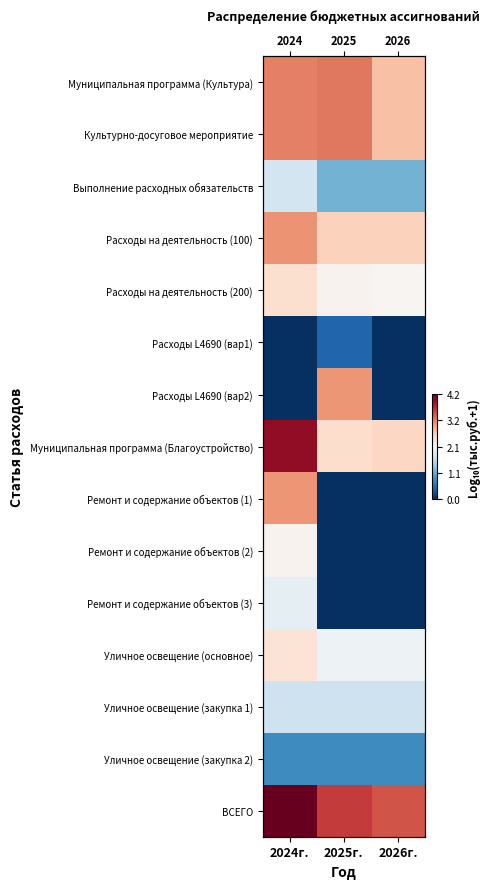

What is the sum of all Уличное освещение (основное) values?

6.4